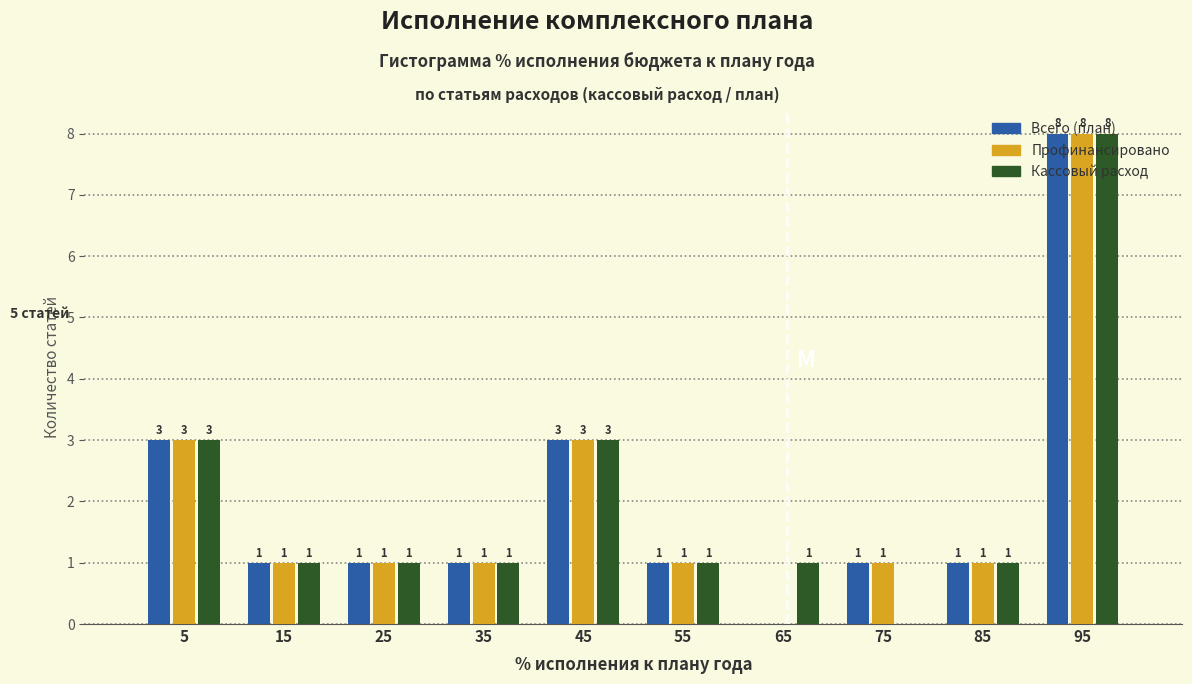

In the Кассовый расход series, which range on the x-axis has the tallest bar?

90 to 100